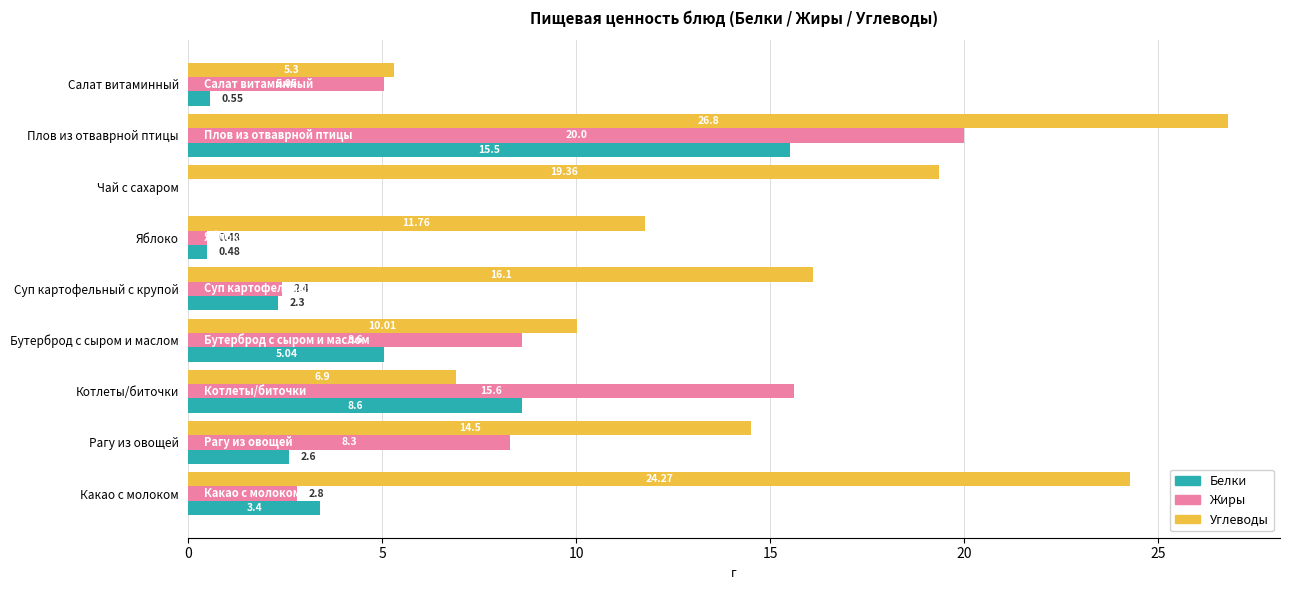

At which category does the chart reach its peak across all series?

Плов из отваврной птицы